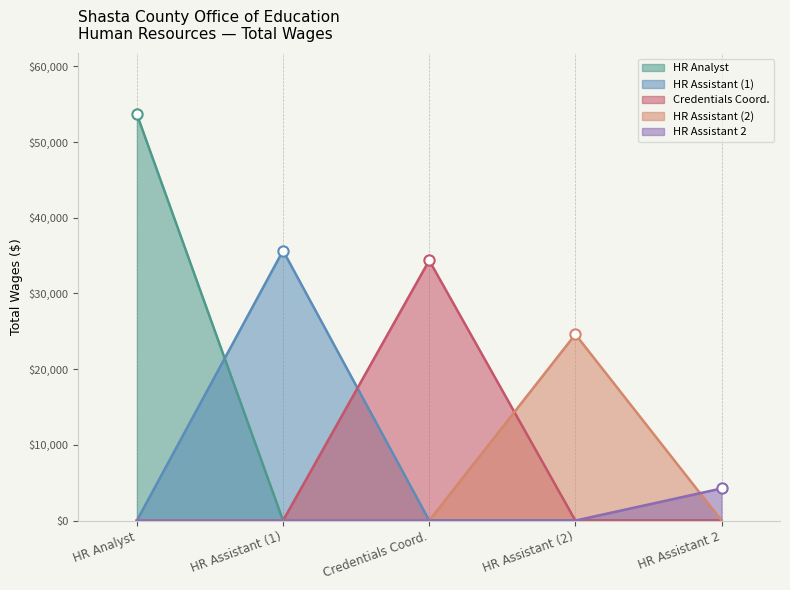

What is the change in value from Human Resources Assistant to Credentials Coordinator?

-1293